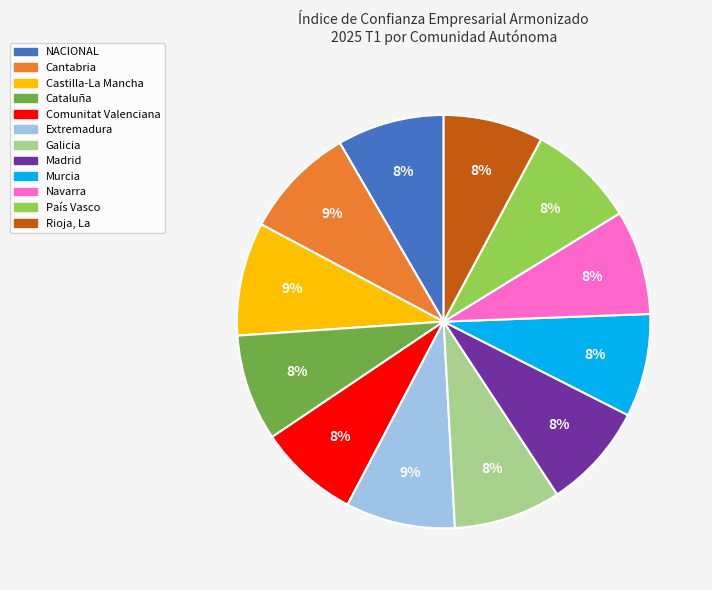

To the nearest percent, what is the difference between the largest and smallest slice percentages?

1%